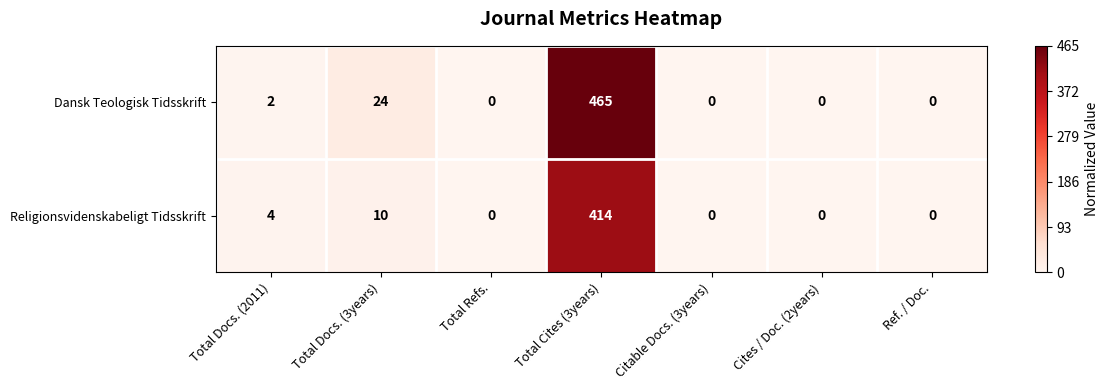

At which category does the chart reach its peak across all series?

Total Cites (3years)